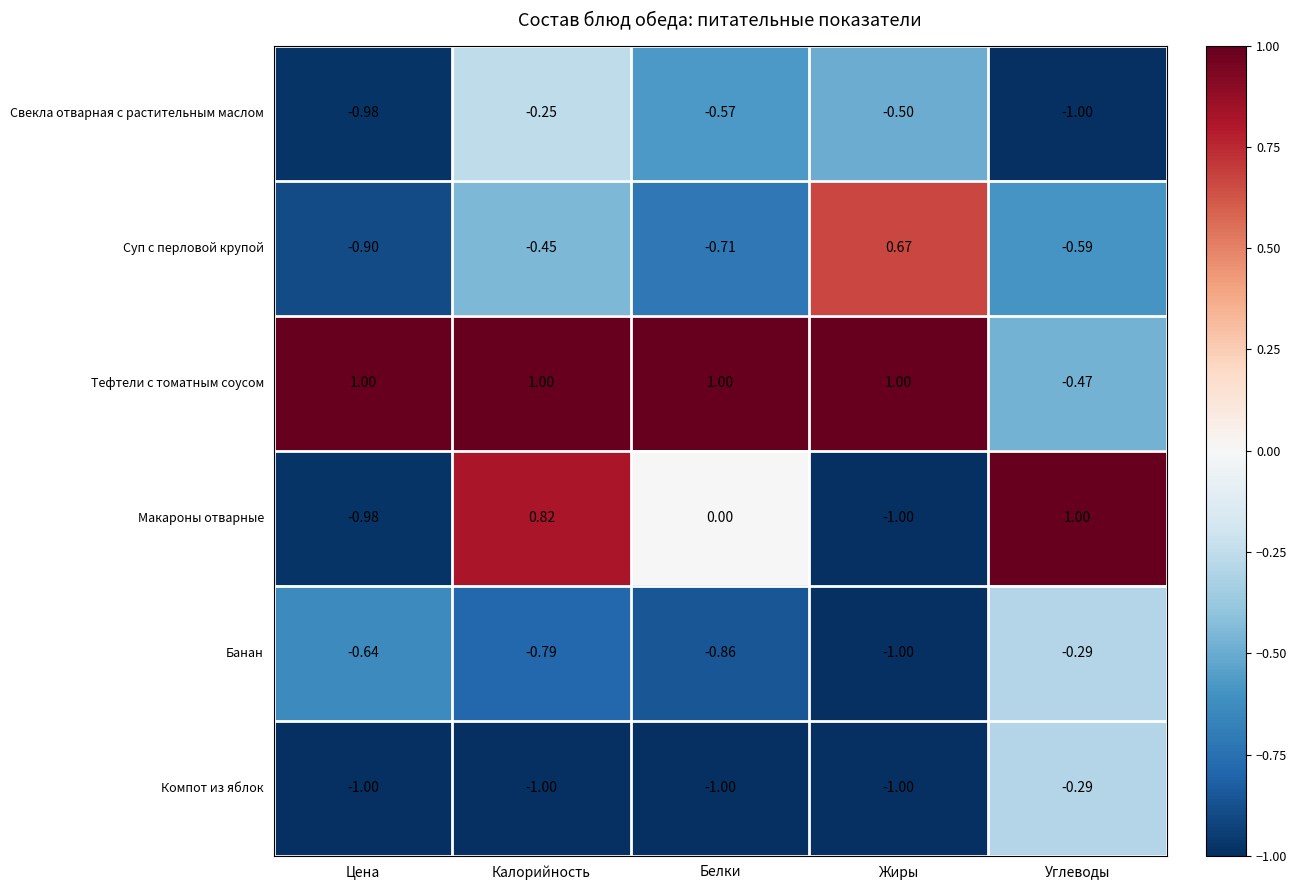

Which series has the largest range (max minus min)?

Макароны отварные